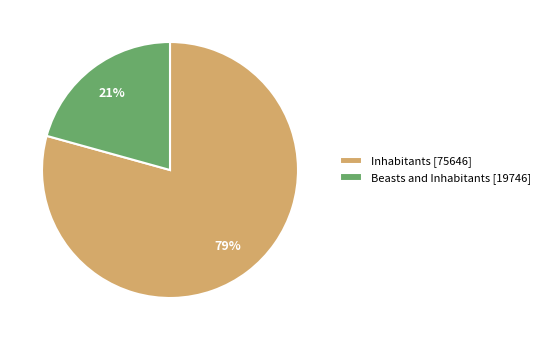

To the nearest percent, what is the combined percentage of Beasts and Inhabitants [19746] and Inhabitants [75646]?

100%